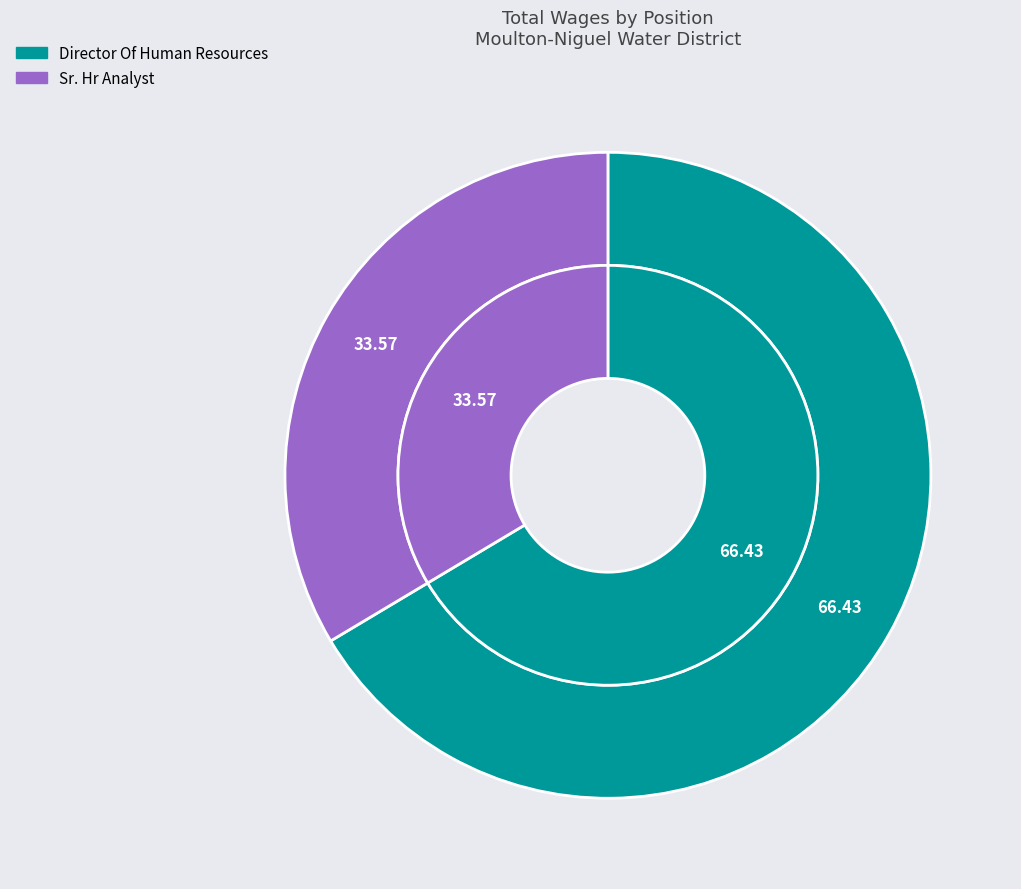

Which has a higher value, Director Of Human Resources or Sr. Hr Analyst?

Director Of Human Resources